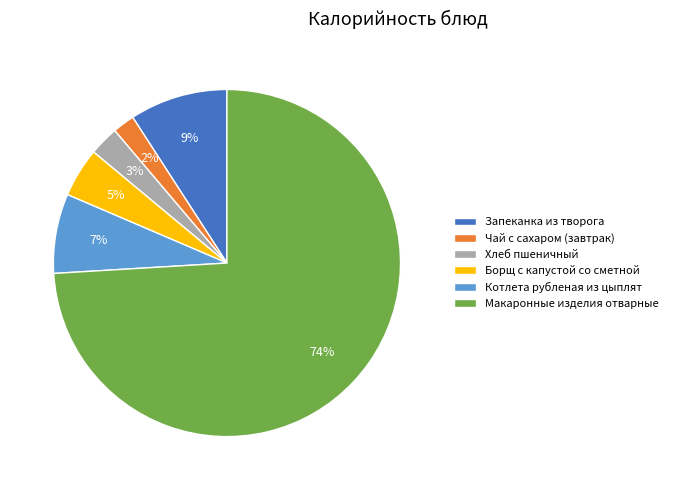

To the nearest percent, what is the combined percentage of Запеканка из творога and Макаронные изделия отварные?

83%